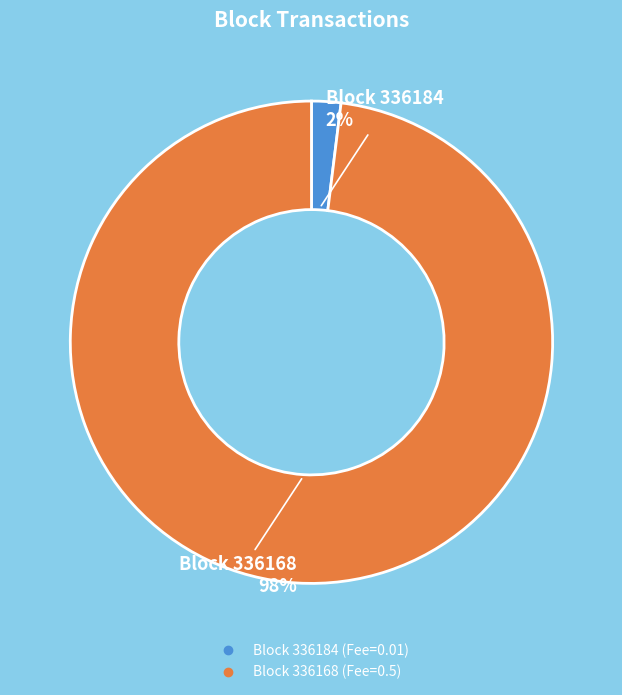

Count the number of slices in the pie.

2